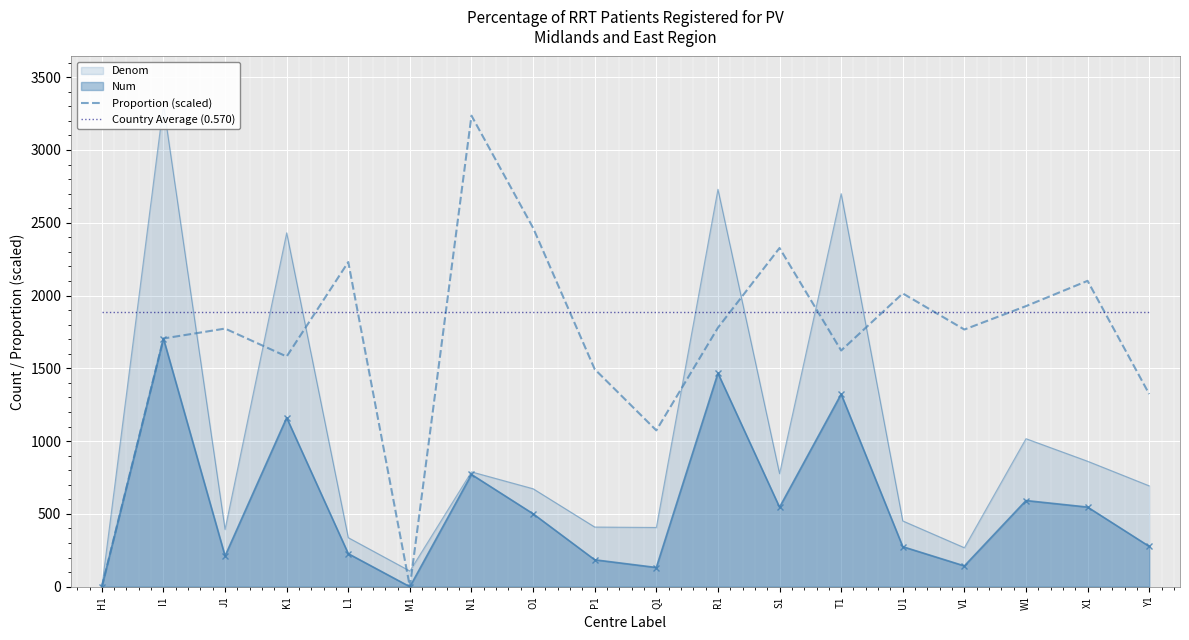

What is the sum of the Country Average (0.570) values at L1 and J1?

3777.6